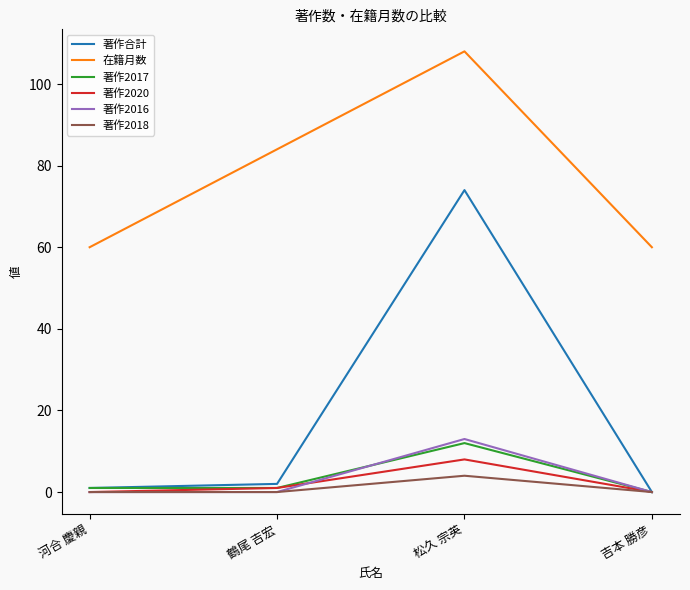

What is the average value of the 著作合計 series?

19